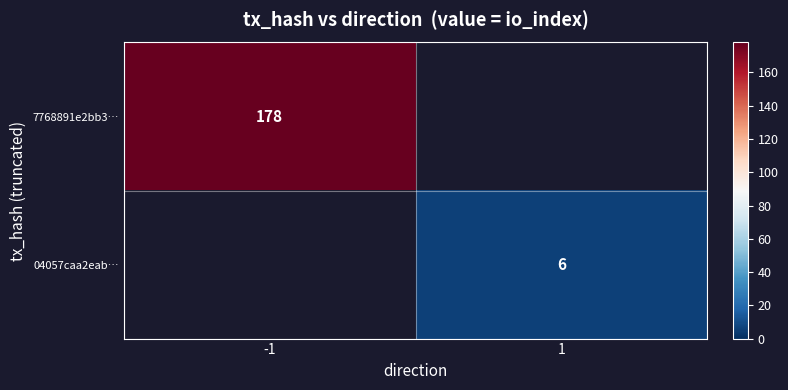

The 7768891e2bb3… series shows 178 at -1. True or false?

True